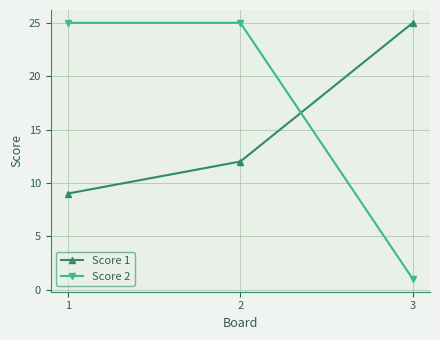

Does the chart have visible grid lines?

Yes